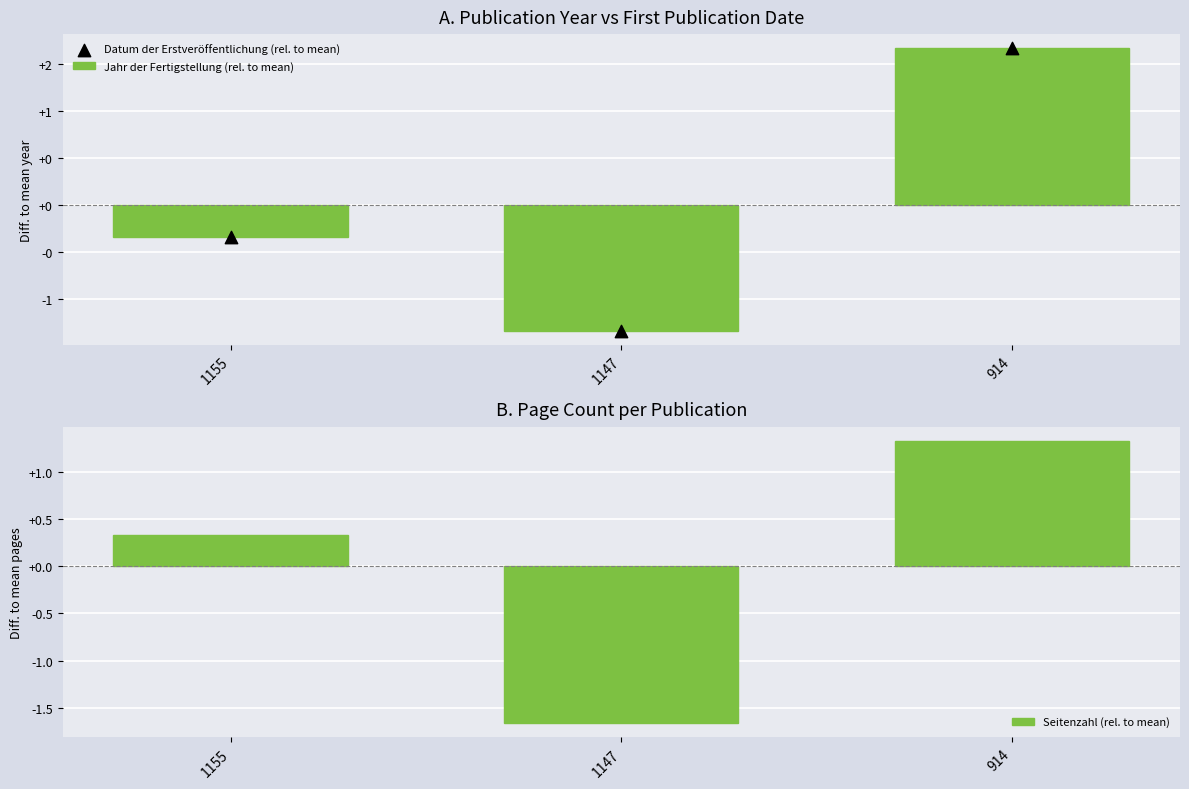

At how many categories does at least one series exceed 0?

2